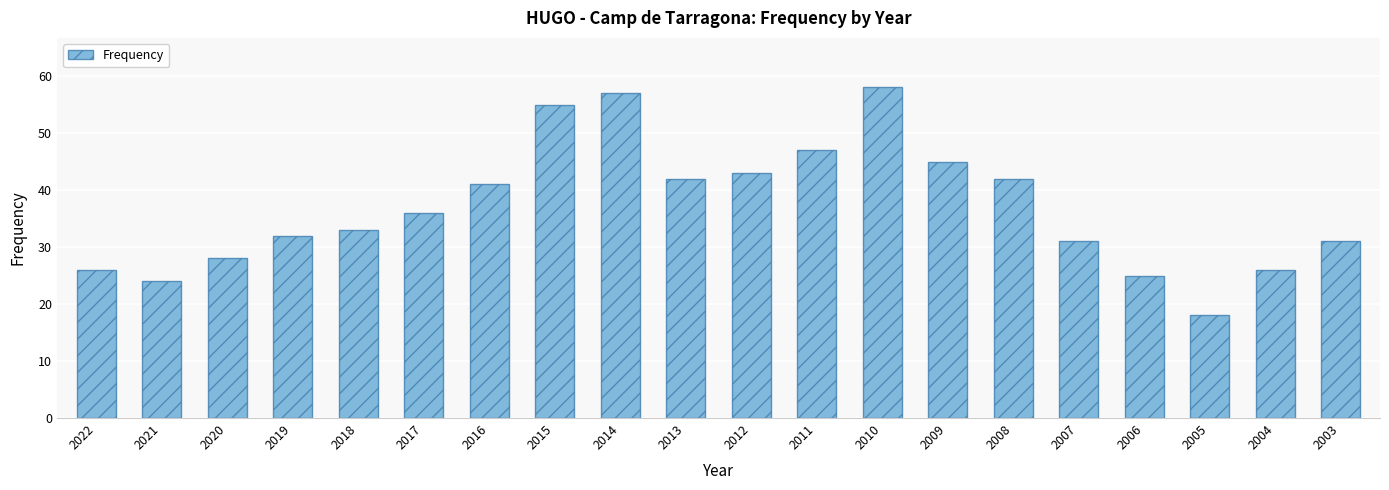

What is the average value?

37